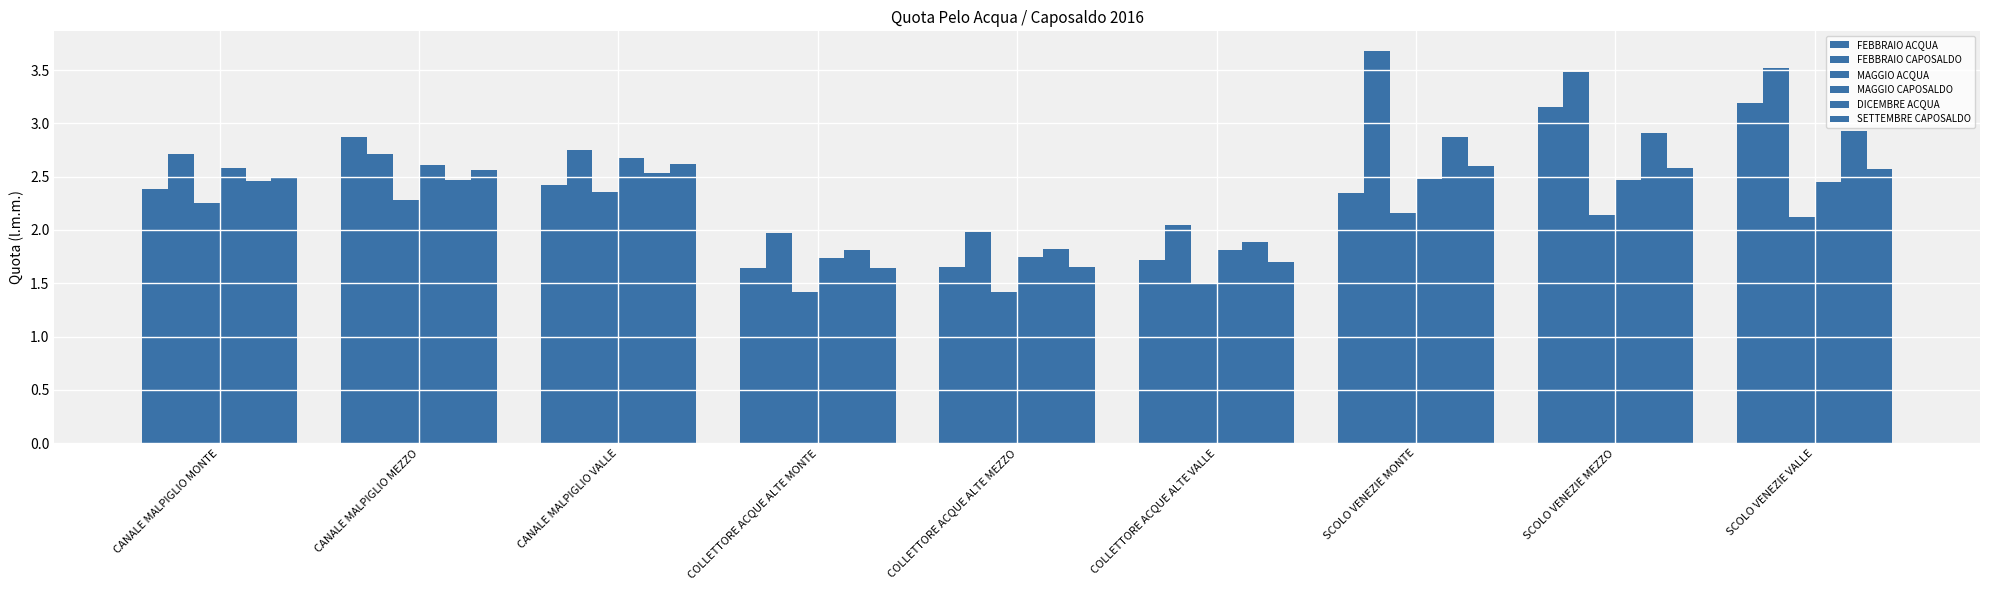

The value of FEBBRAIO CAPOSALDO at COLLETTORE ACQUE ALTE MEZZO is 2.0. True or false?

True